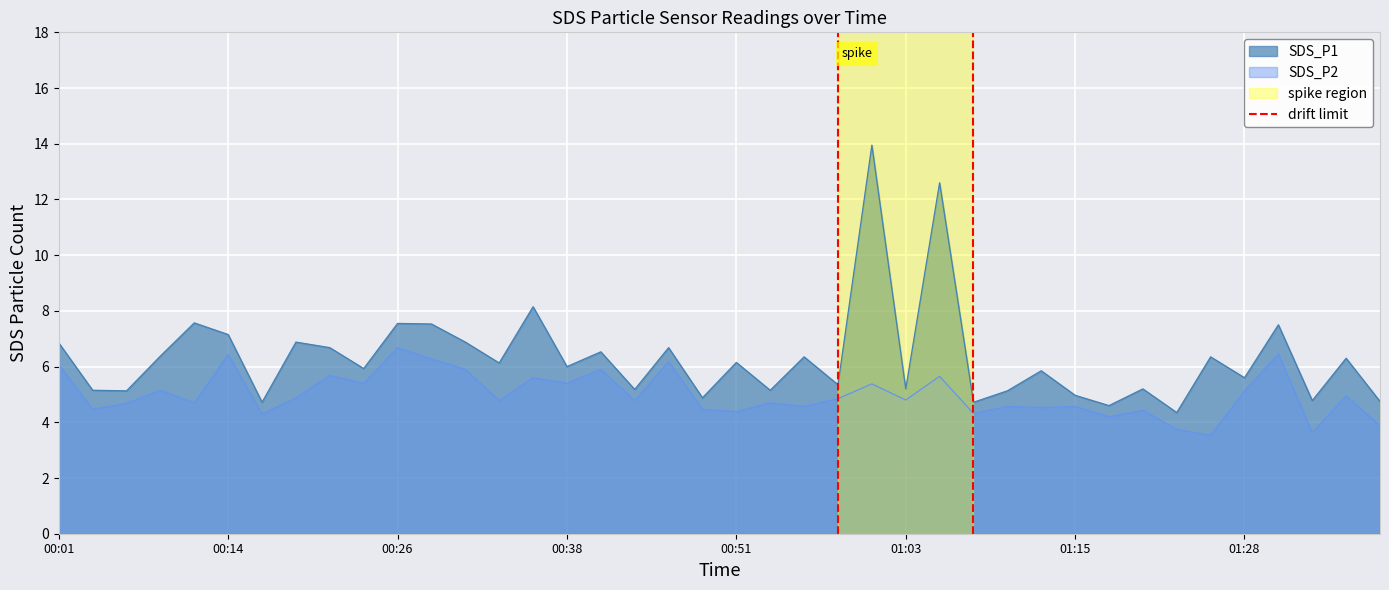

True or false: SDS_P1 and SDS_P2 cross at least once.

False